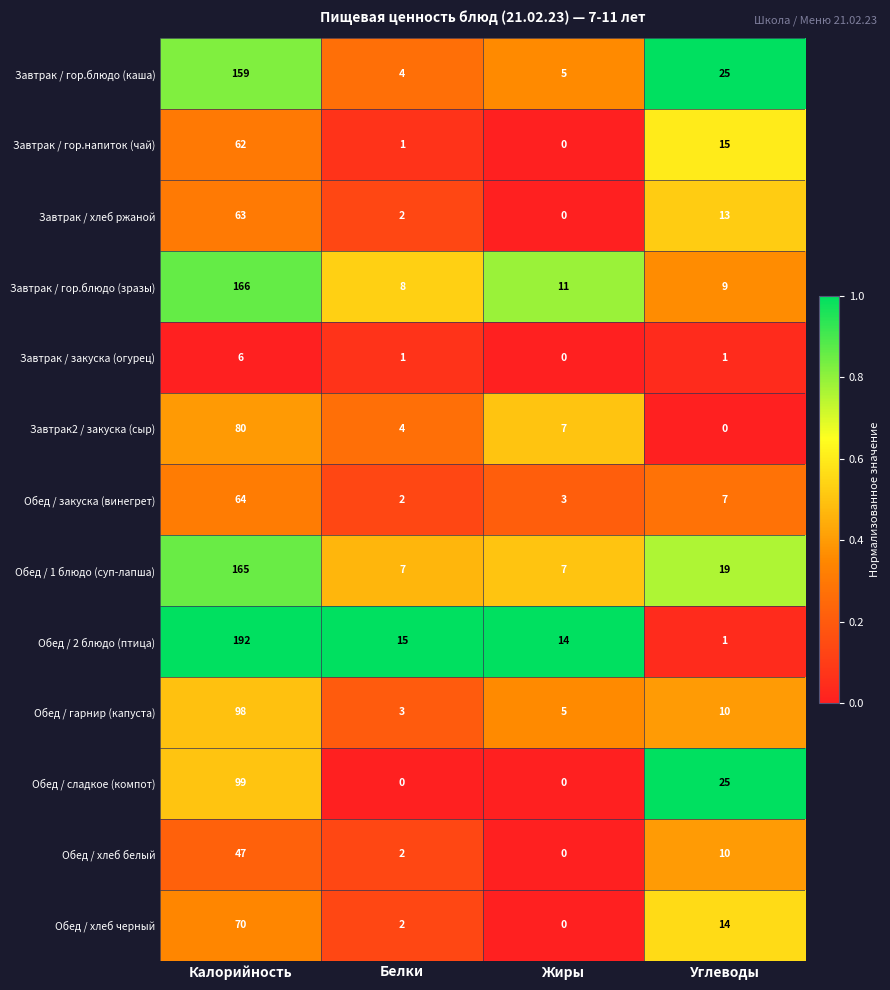

At which category does the chart reach its peak across all series?

Калорийность